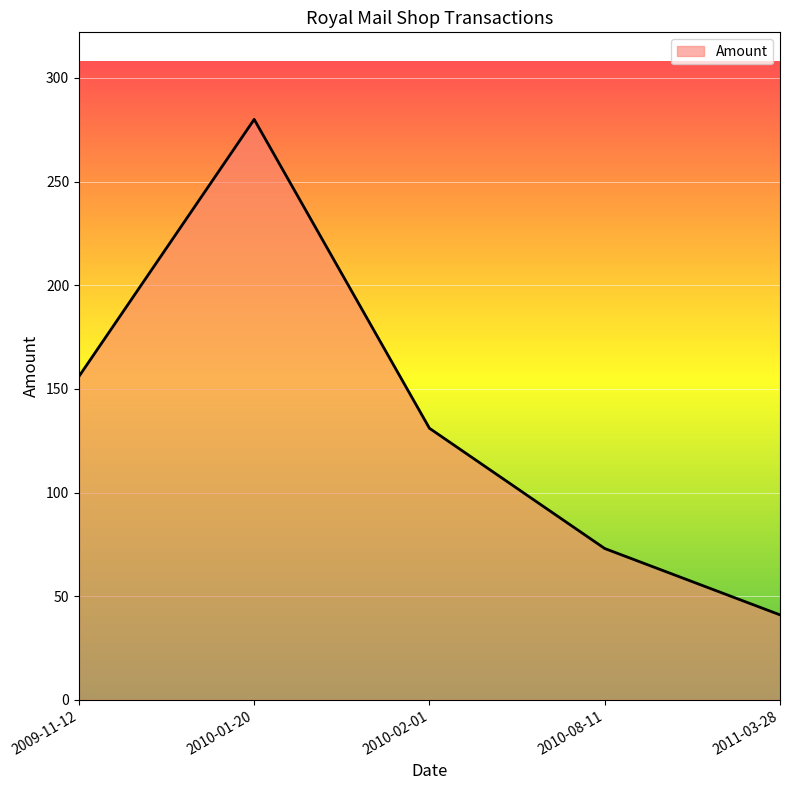

Approximately how many times larger is the value at 2010-08-11 compared to 2009-11-12?

0.5